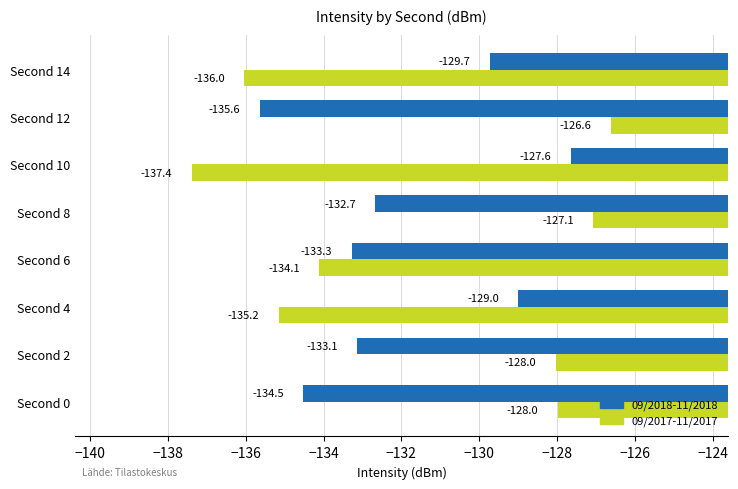

Count the number of data series in this chart.

2